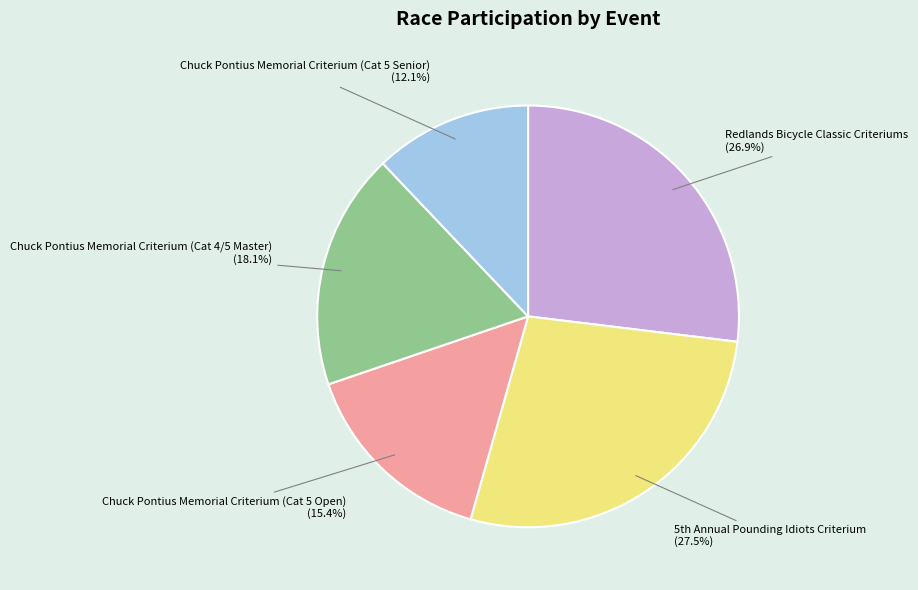

Rank the categories by value from lowest to highest.

Chuck Pontius Memorial Criterium (Cat 5 Senior), Chuck Pontius Memorial Criterium (Cat 5 Open), Chuck Pontius Memorial Criterium (Cat 4/5 Master), Redlands Bicycle Classic Criteriums, 5th Annual Pounding Idiots Criterium